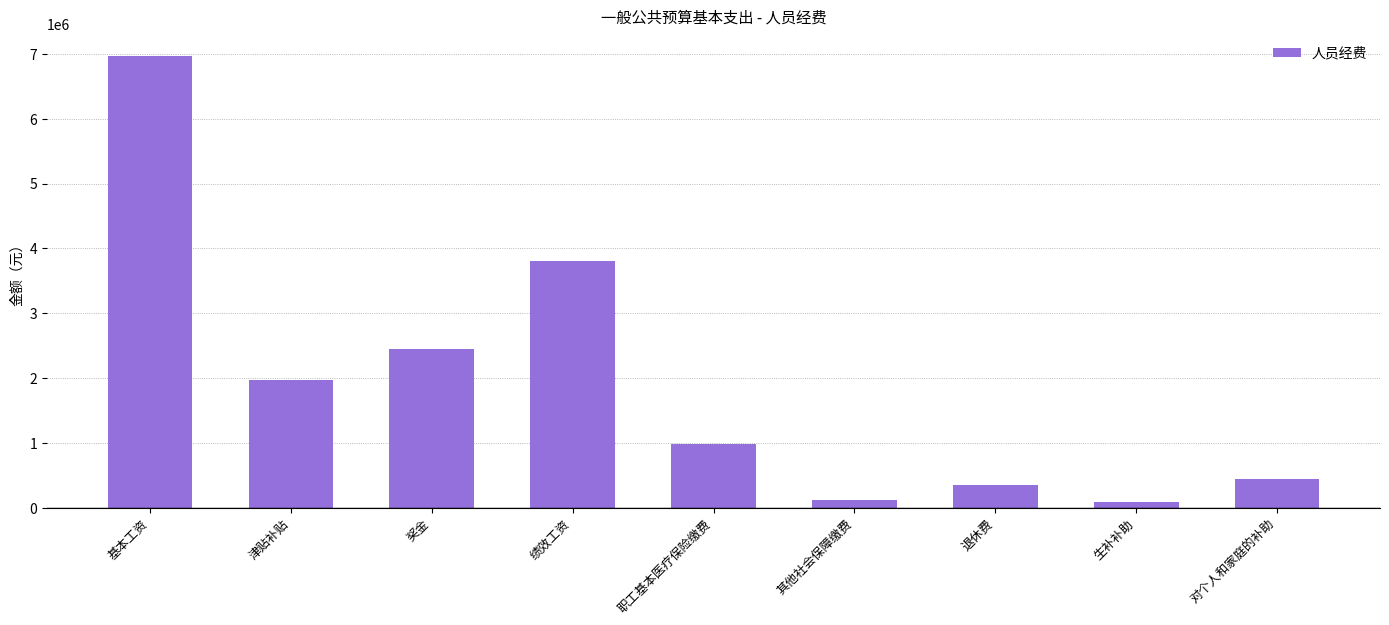

True or false: the data shows 123073.6 at 其他社会保障缴费.

True